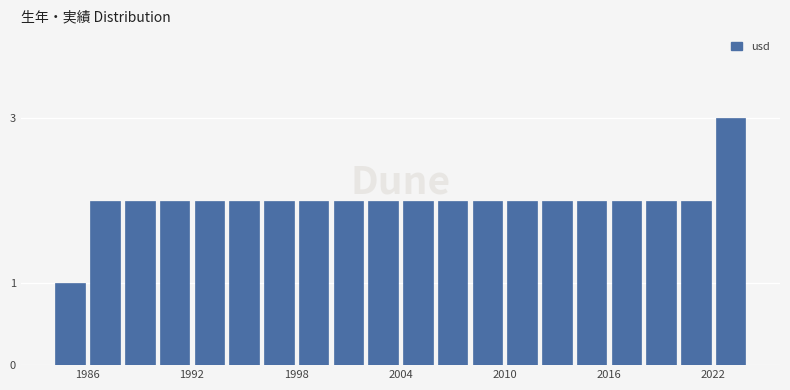

Read against the x-axis, roughly where is the centre of the tallest bar?

2023